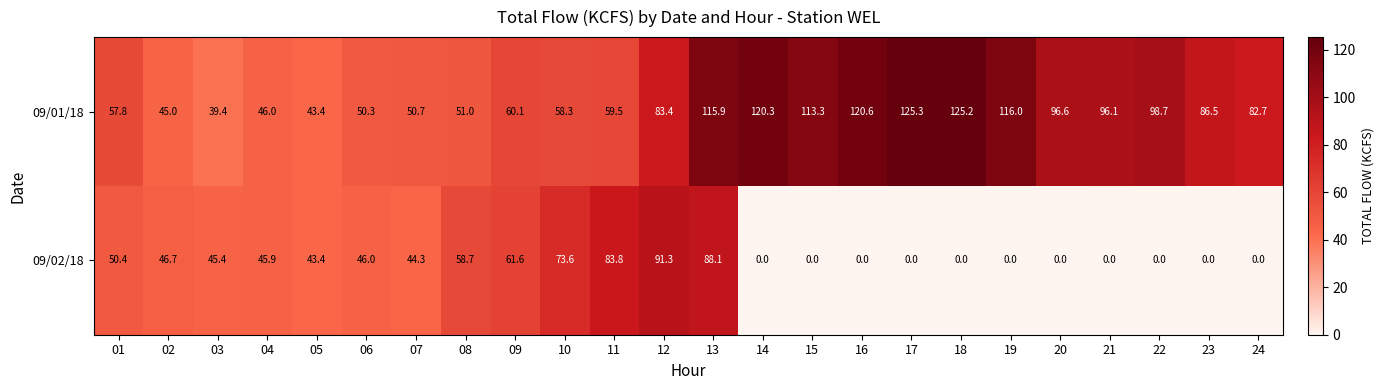

How many values in the 09/01/18 series exceed 83?

12